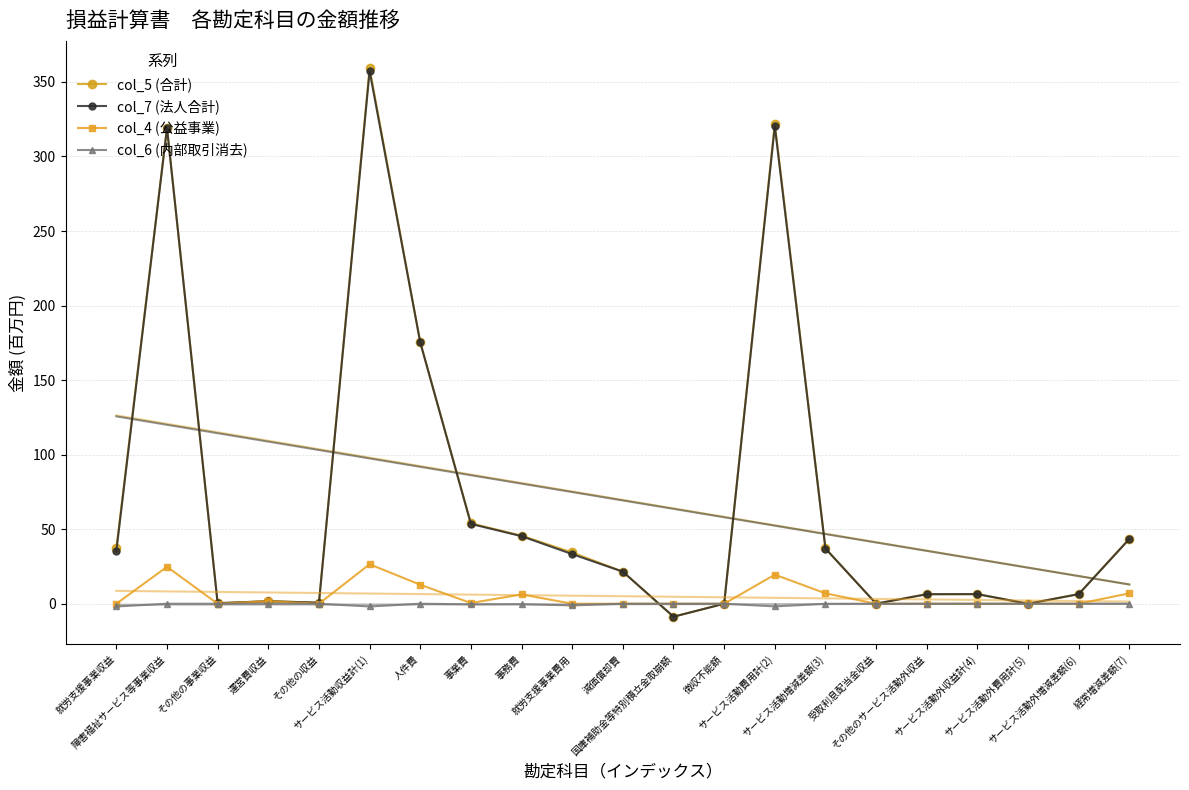

What is the average value of the col_4 (公益事業) series?

5.0